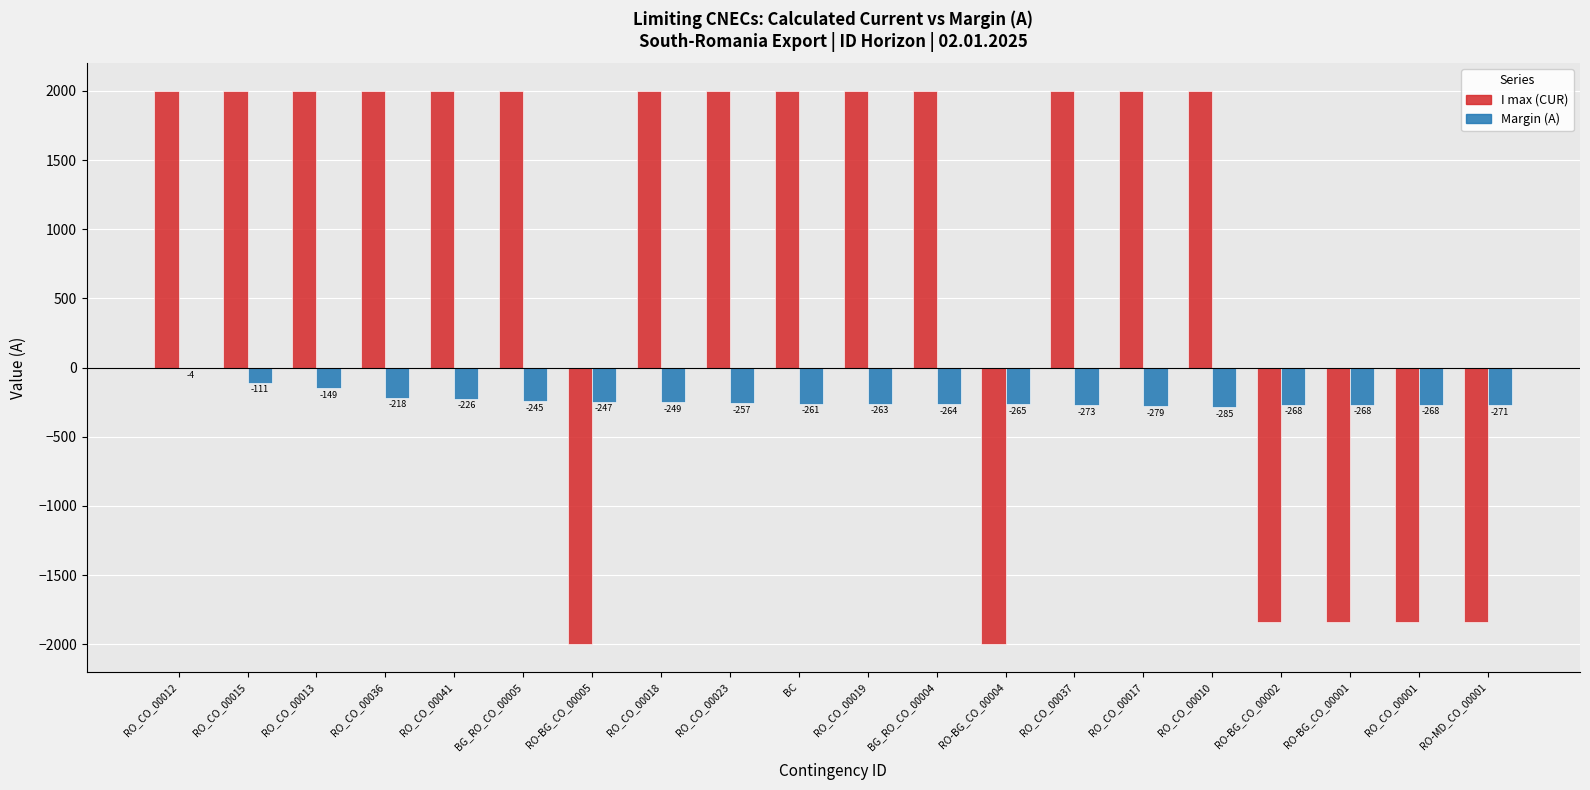

Between RO_CO_00019 and RO_CO_00037, which series saw the biggest shift?

Margin (A)